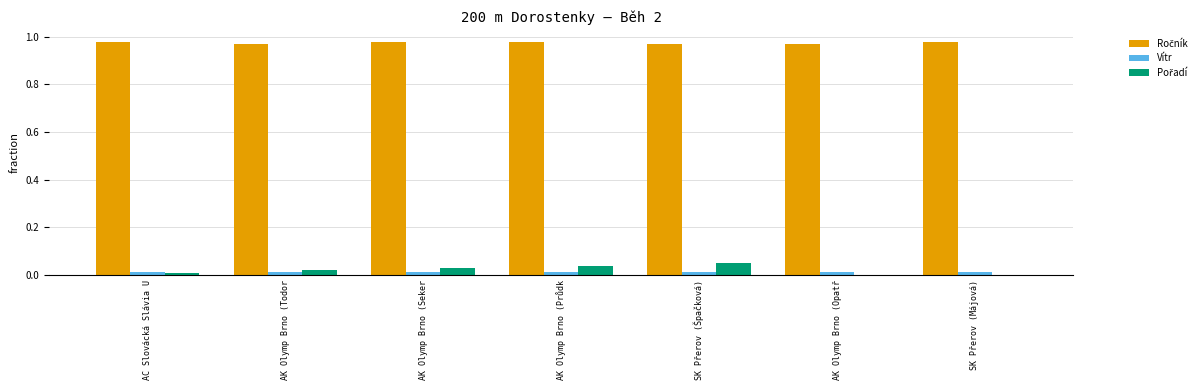

Are the bars grouped side by side (vs. stacked)?

Yes